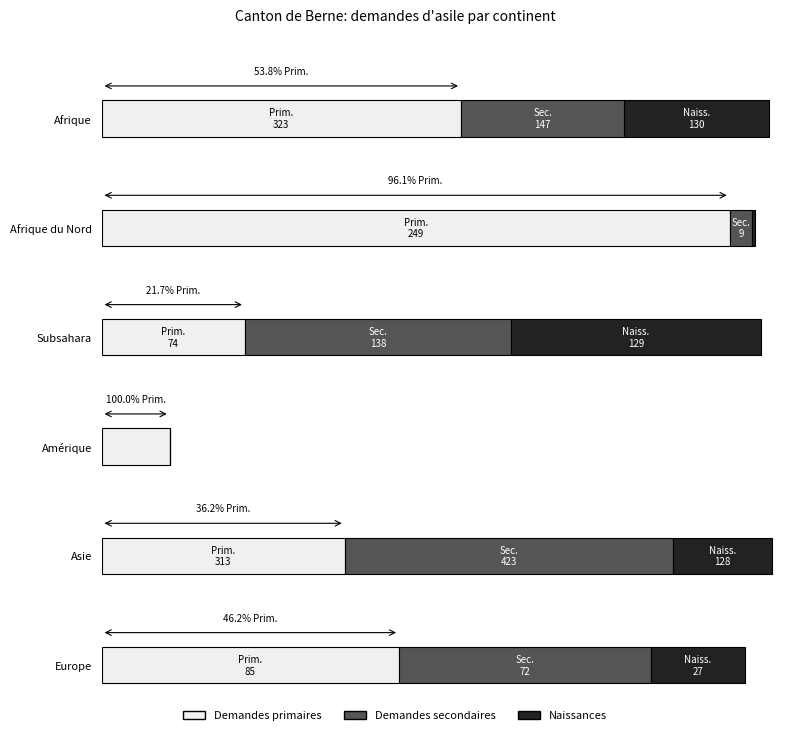

Which series has the widest spread of values?

Demandes secondaires